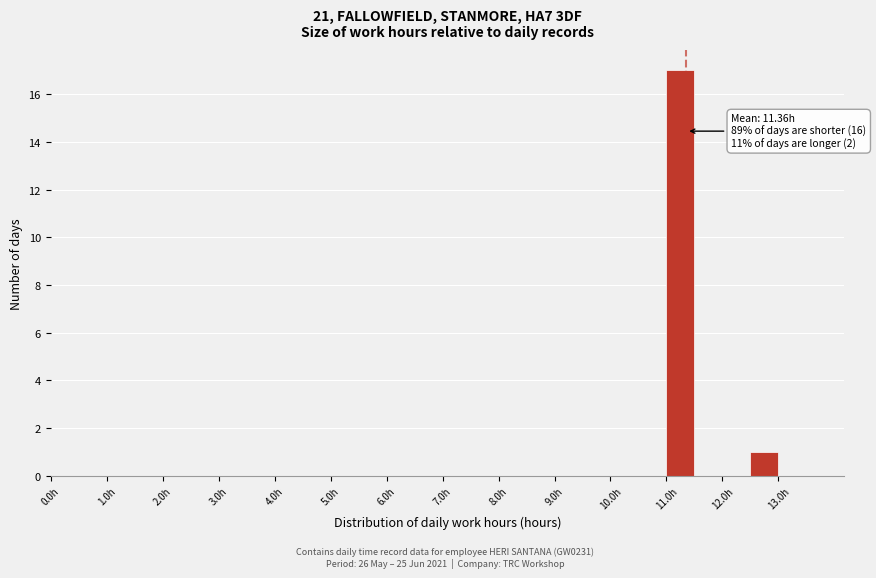

Which range on the x-axis has the tallest bar?

11.0 to 11.5